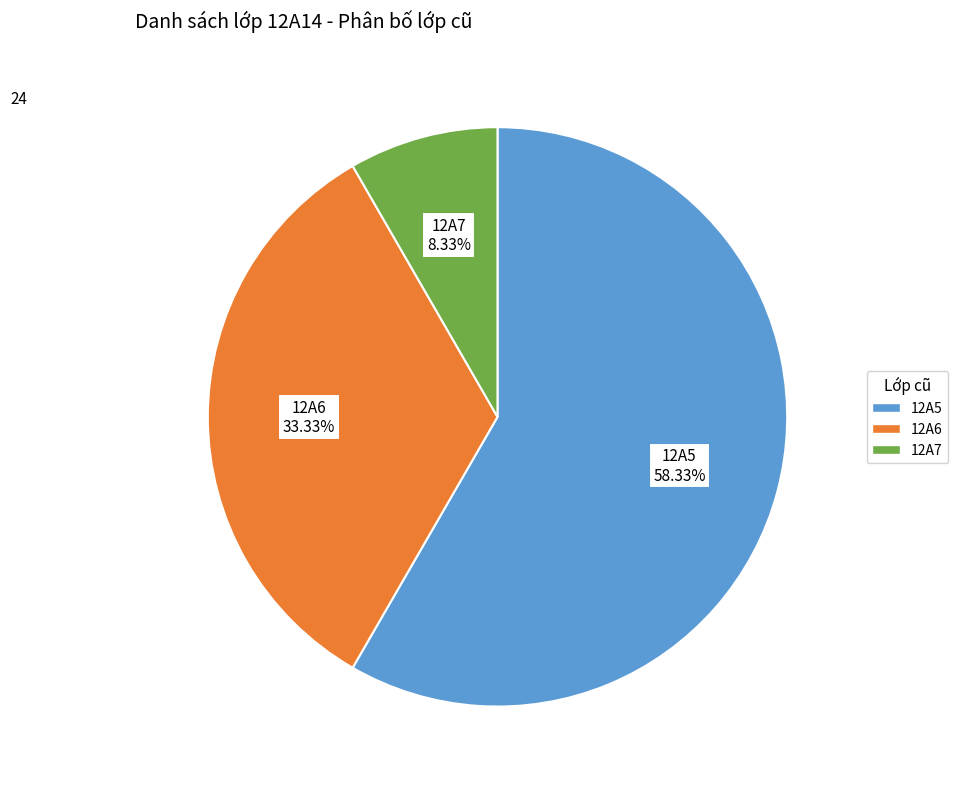

The 12A5 slice represents 58% of the pie. True or false?

True